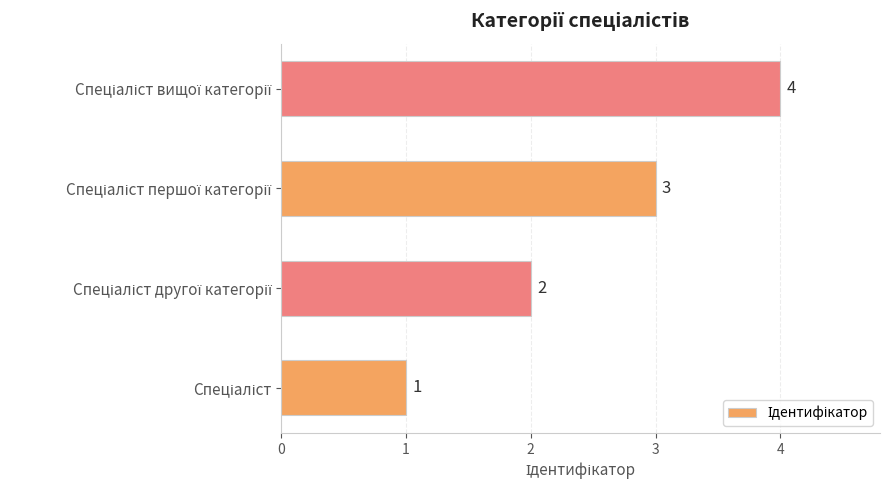

How many series are shown in this chart?

1